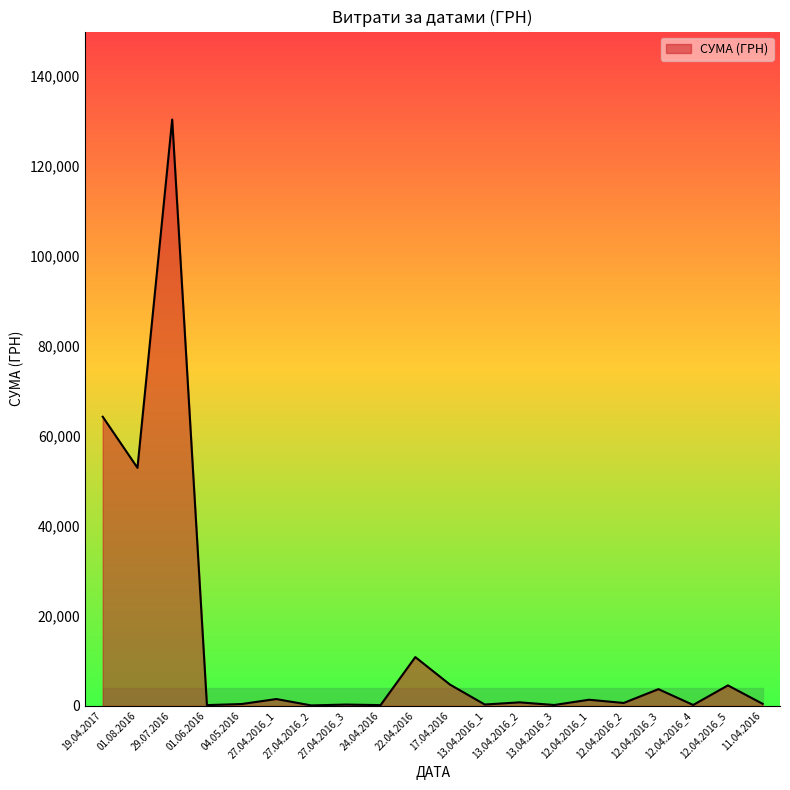

What is the maximum value shown in the chart?

130379.7